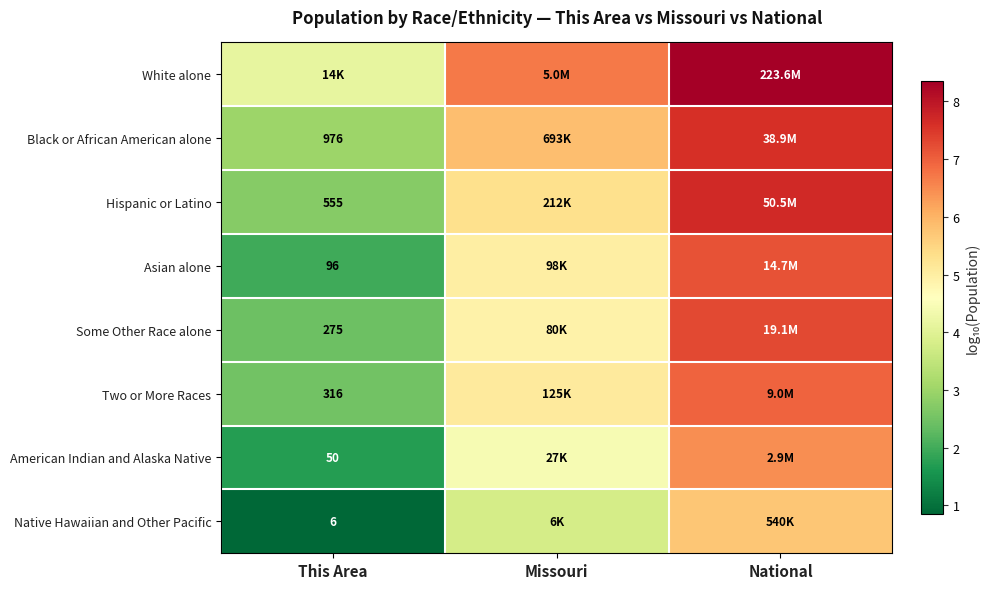

What is the difference between the Black or African American alone values at This Area and National?

4.6